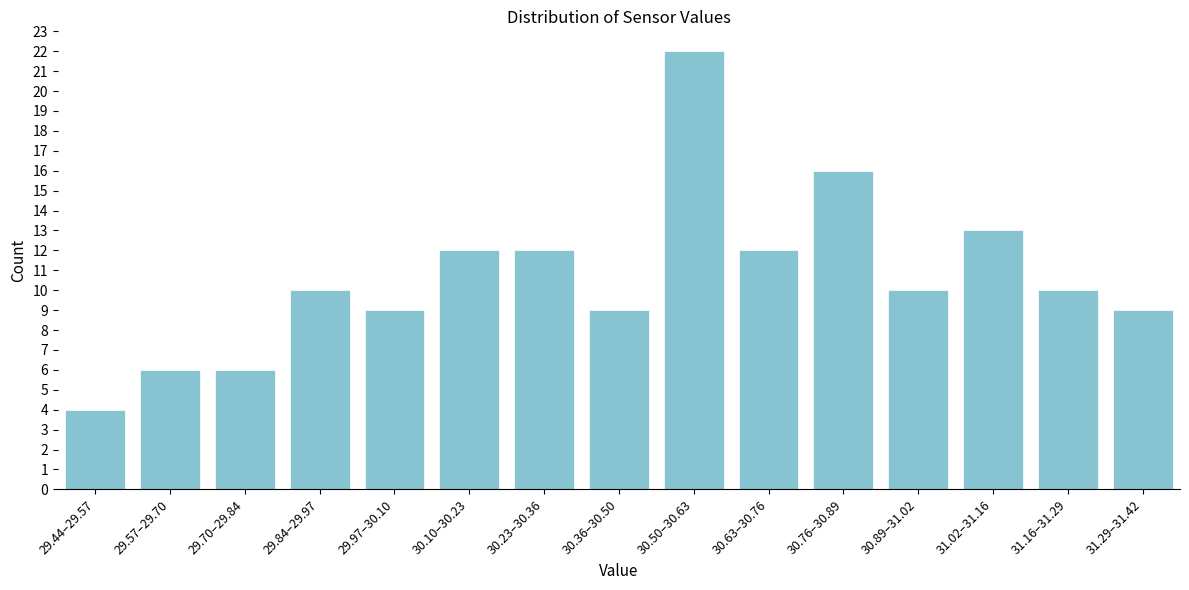

Reading left to right, what are all the values shown in this chart?

29.44–29.57=4	29.57–29.70=6	29.70–29.84=6	29.84–29.97=10	29.97–30.10=9	30.10–30.23=12	30.23–30.36=12	30.36–30.50=9	30.50–30.63=22	30.63–30.76=12	30.76–30.89=16	30.89–31.02=10	31.02–31.16=13	31.16–31.29=10	31.29–31.42=9